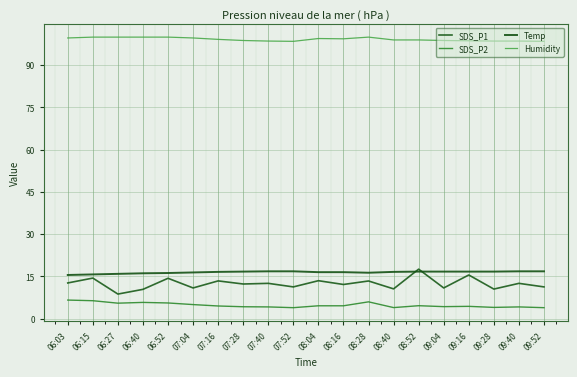

What is the greatest value displayed?

99.9